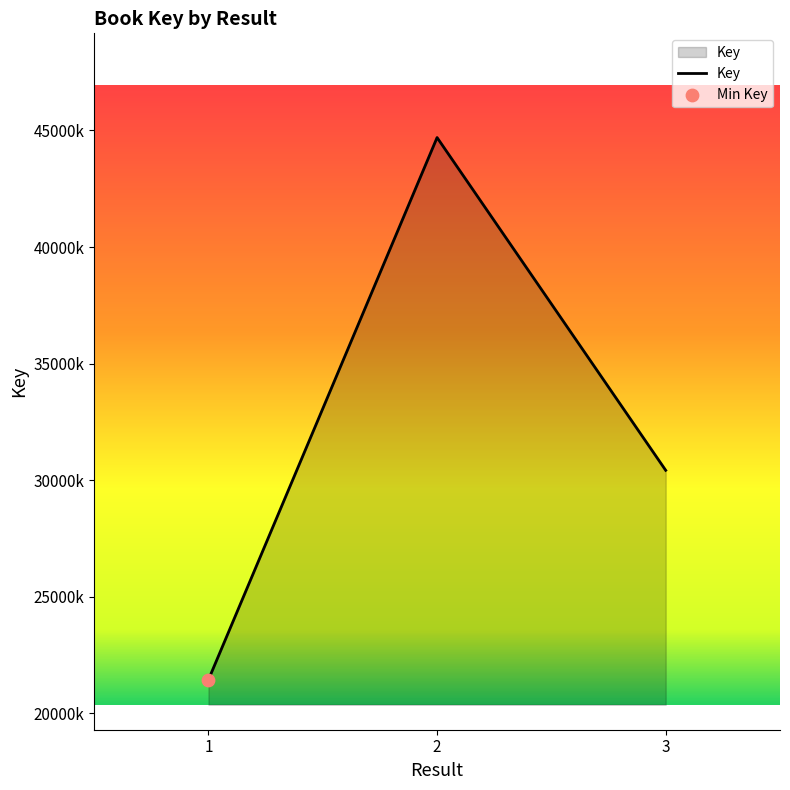

What is the change in value from 1 to 3?

+8980983